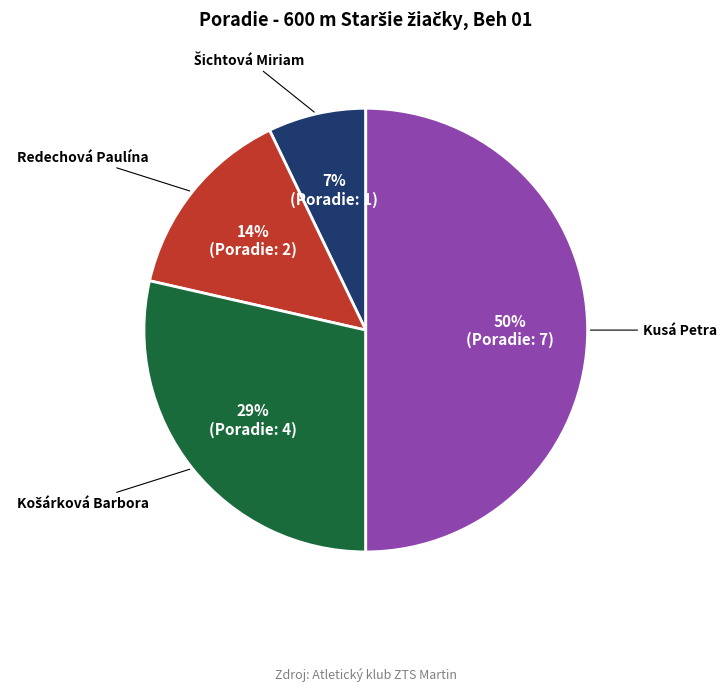

To the nearest percent, what is the average slice percentage?

25%